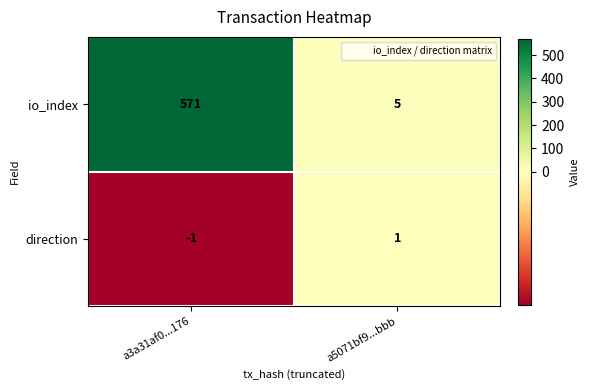

List the series in order of their peak value, highest first.

io_index, direction